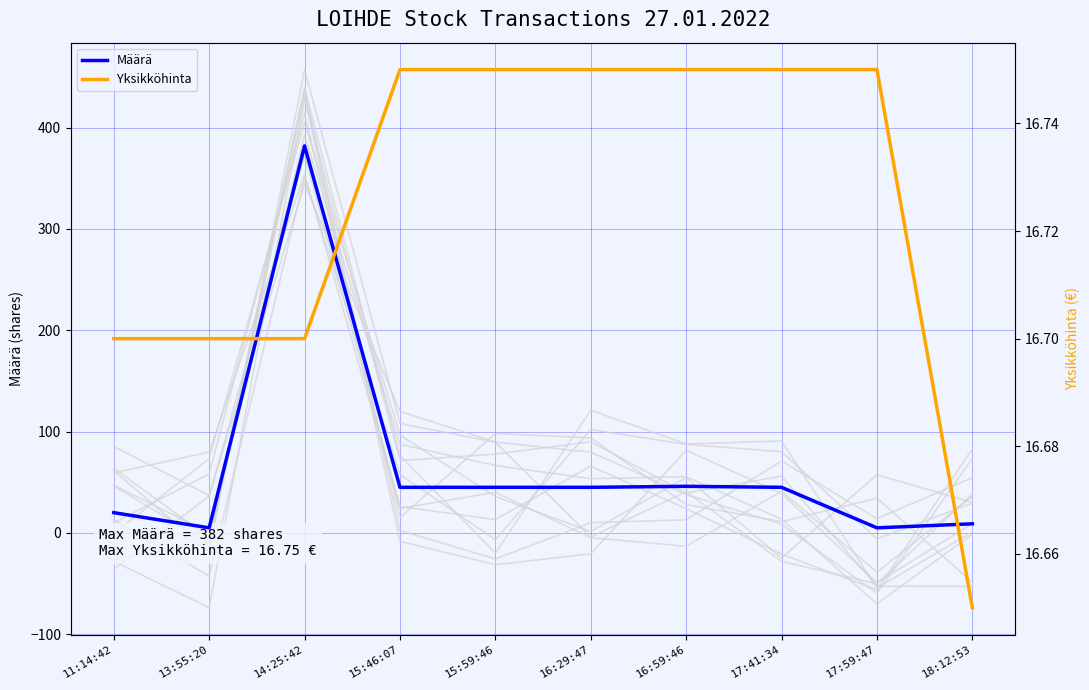

At which label does Määrä reach its minimum?

13:55:20